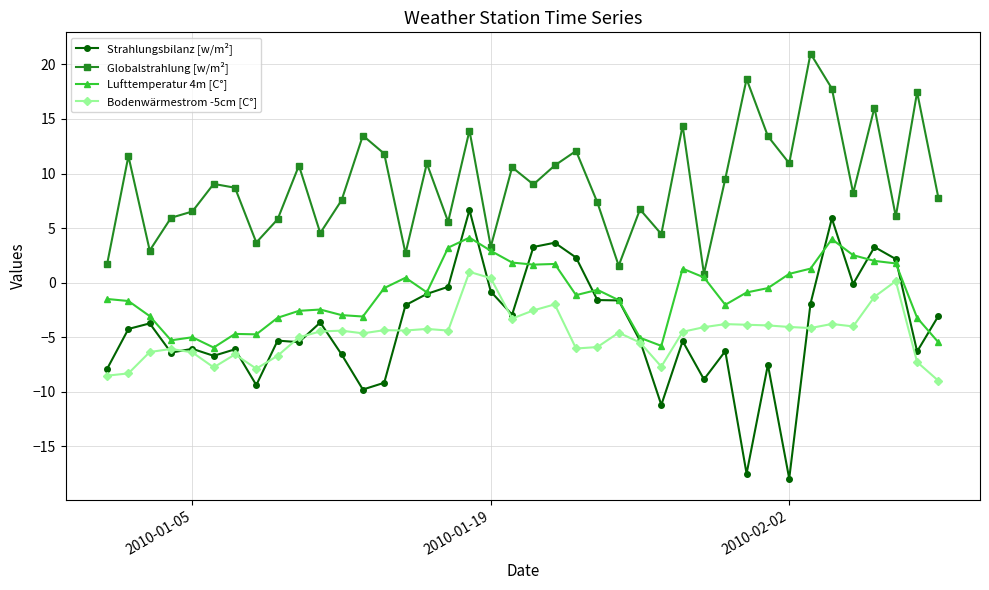

Which series has the largest total across all categories?

Globalstrahlung [w/m²]